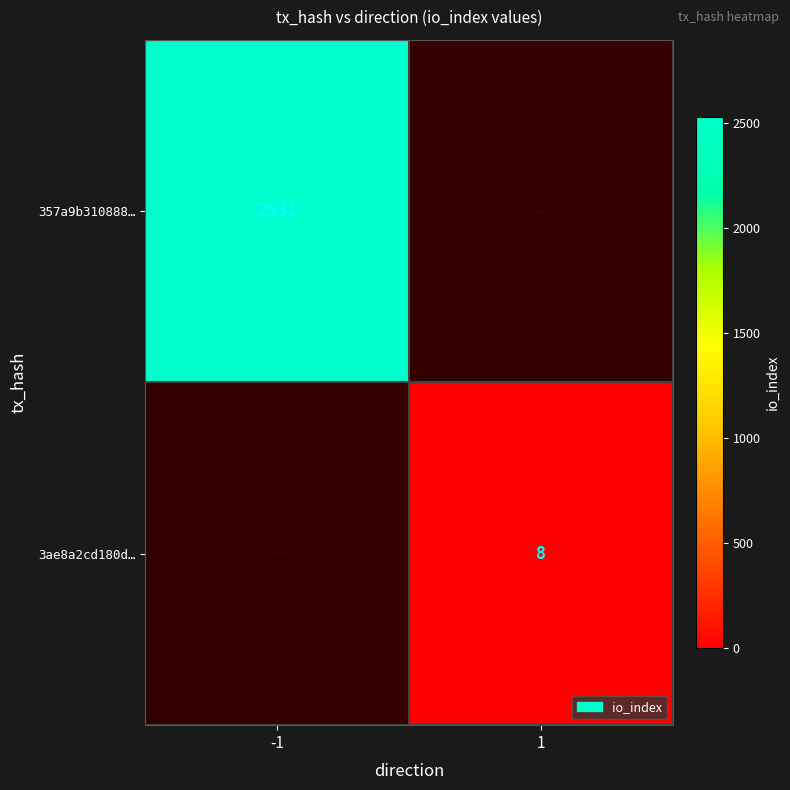

Is it true that 357a9b310888… equals 2531 at -1?

True